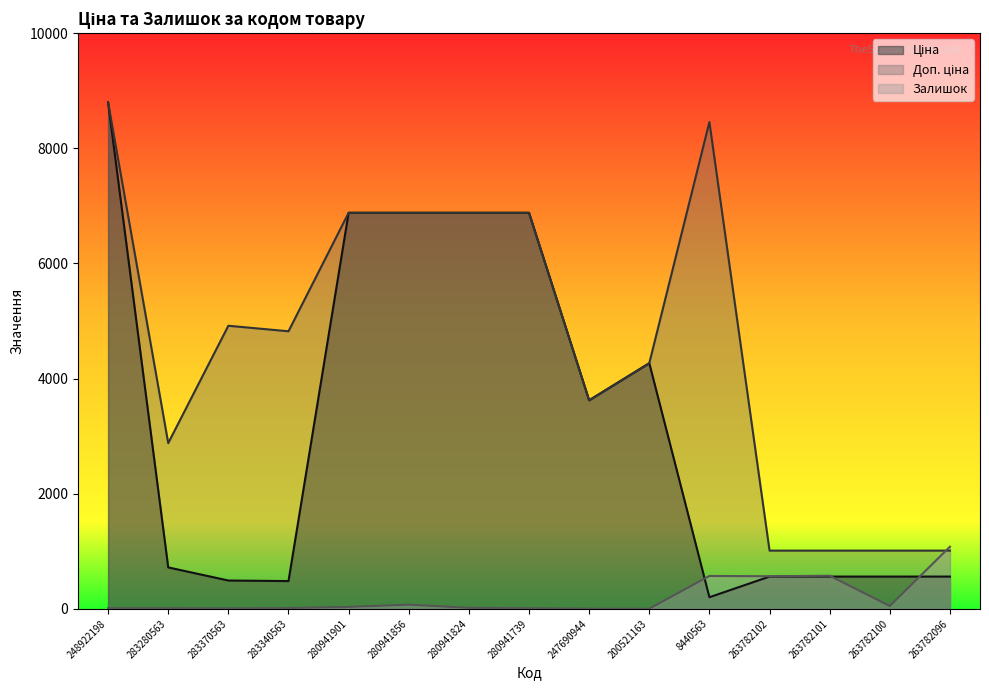

Where is the first local maximum for Доп. ціна_line?

283370563